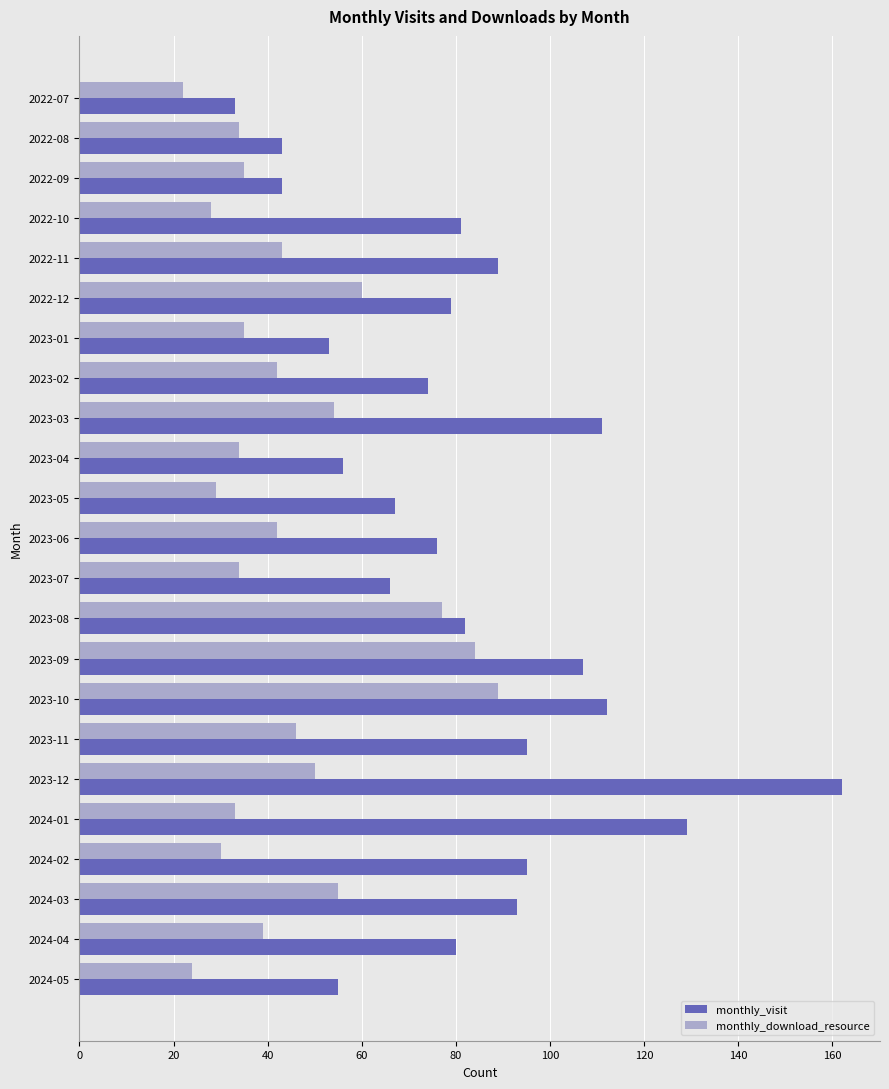

True or false: monthly_visit has a value of 30 at 2024-05.

False